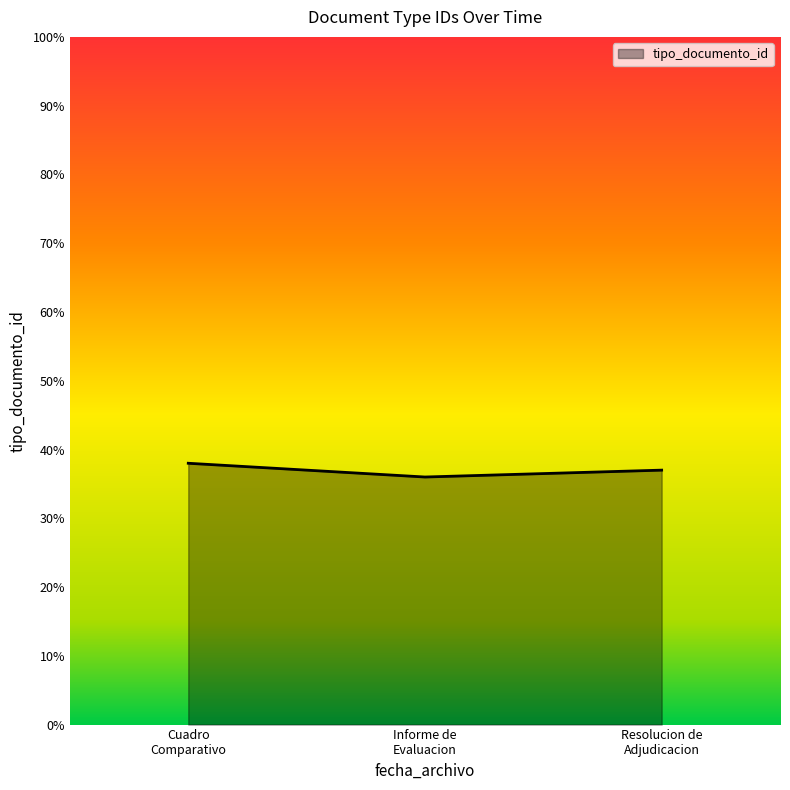

How many lines are shown in the chart?

1